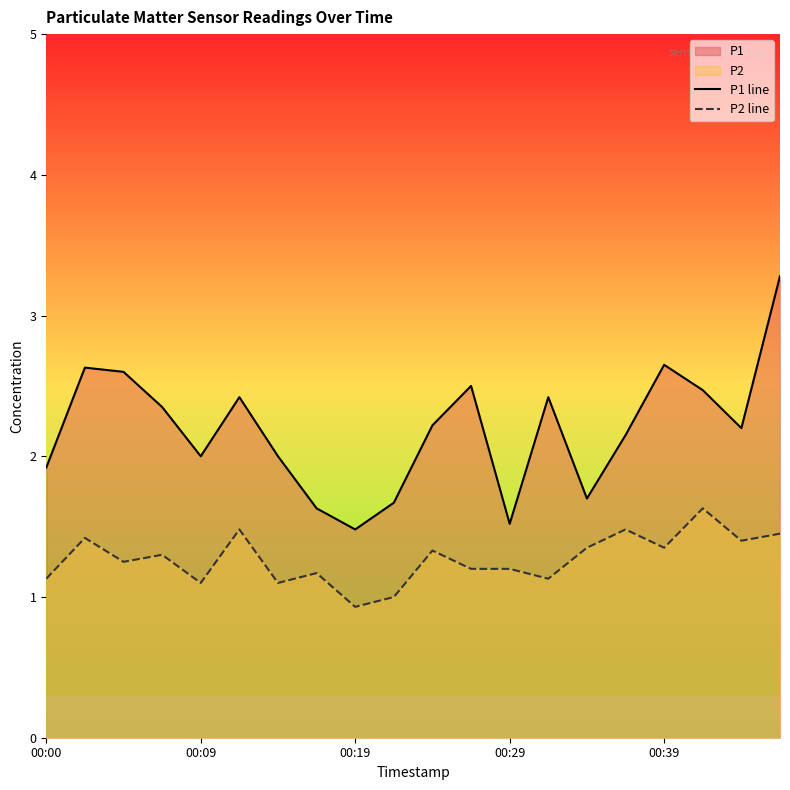

List the series in order of their overall mean, lowest first.

P2 line, P1 line